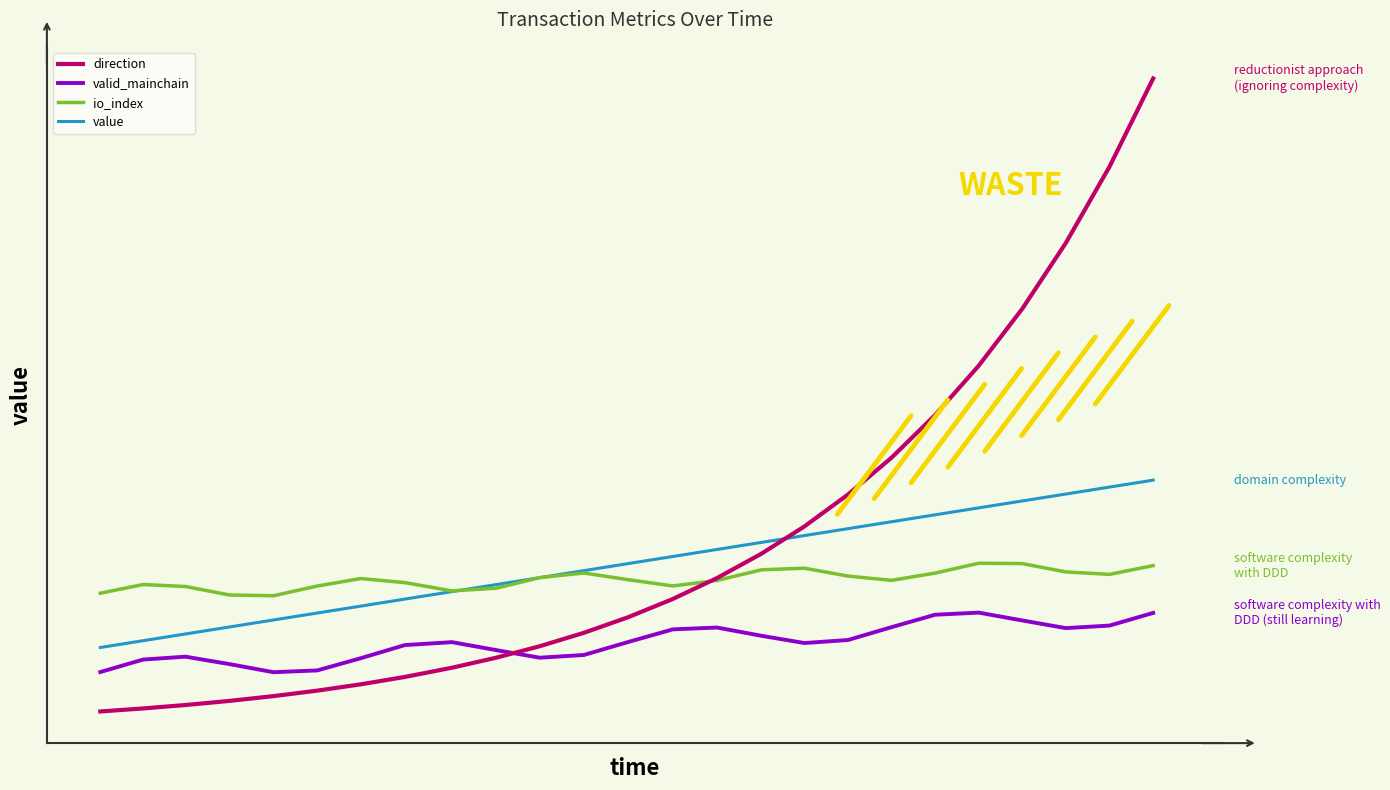

Which series ends up on top after the final intersection of direction and valid_mainchain?

direction